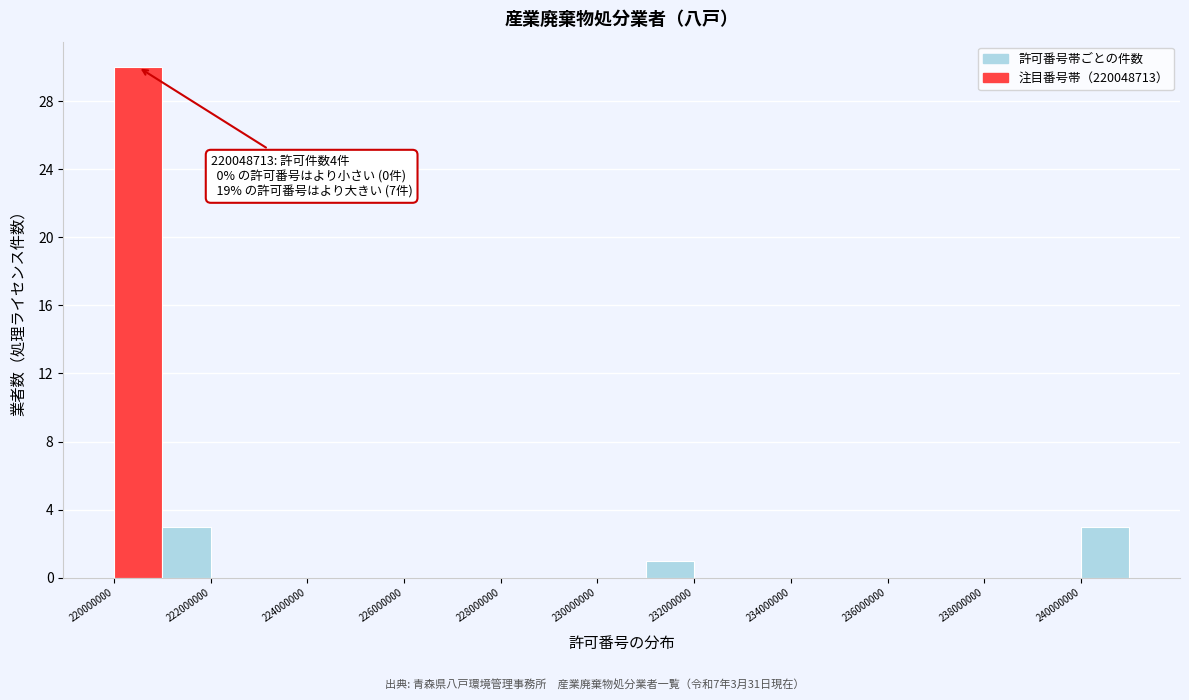

Which range on the x-axis has the tallest bar?

220000000 to 221000000